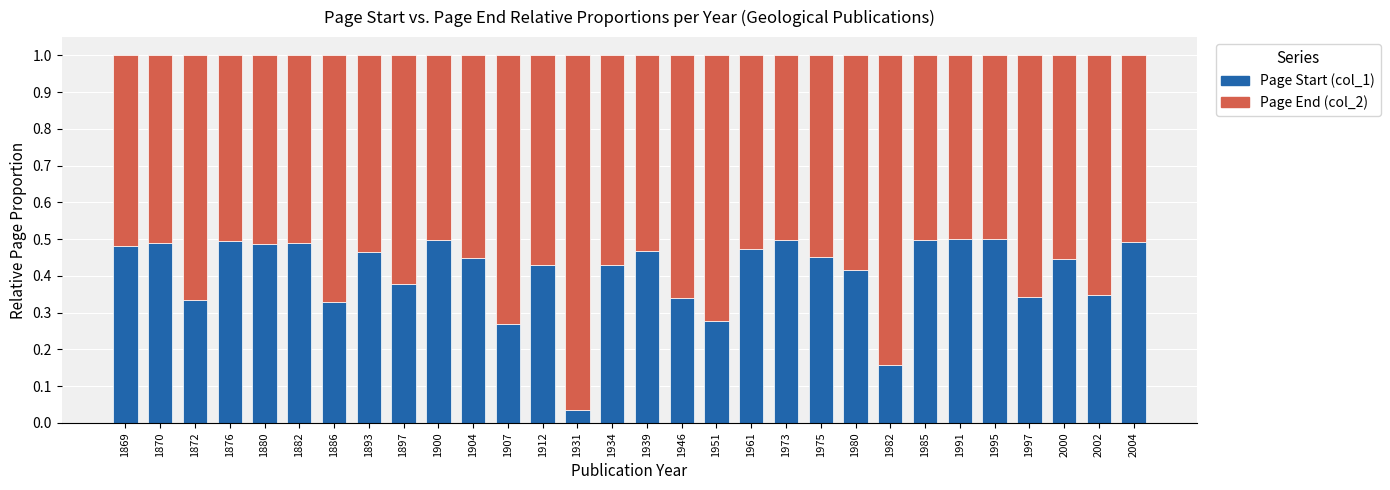

What are all the series names shown in the legend?

Page Start (col_1), Page End (col_2)